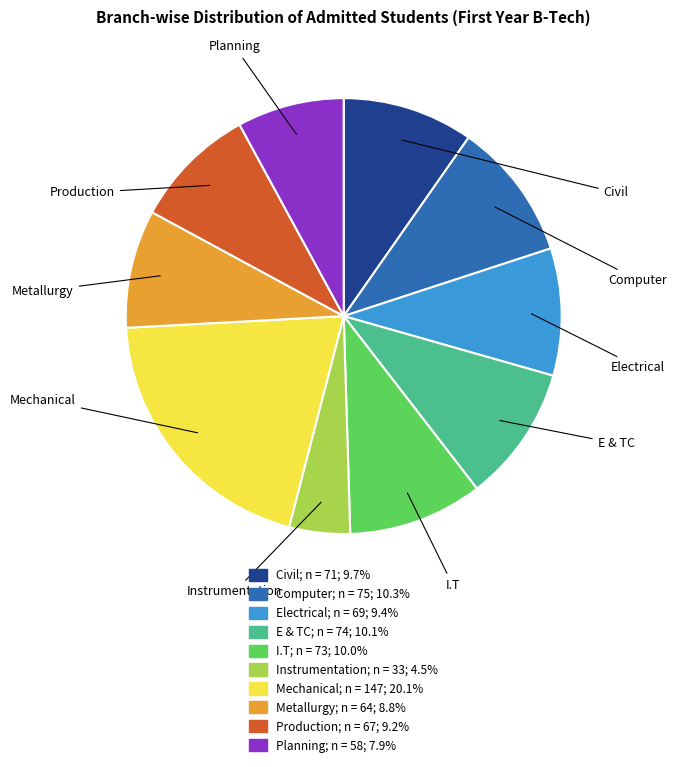

The E & TC slice represents 10% of the pie. True or false?

True